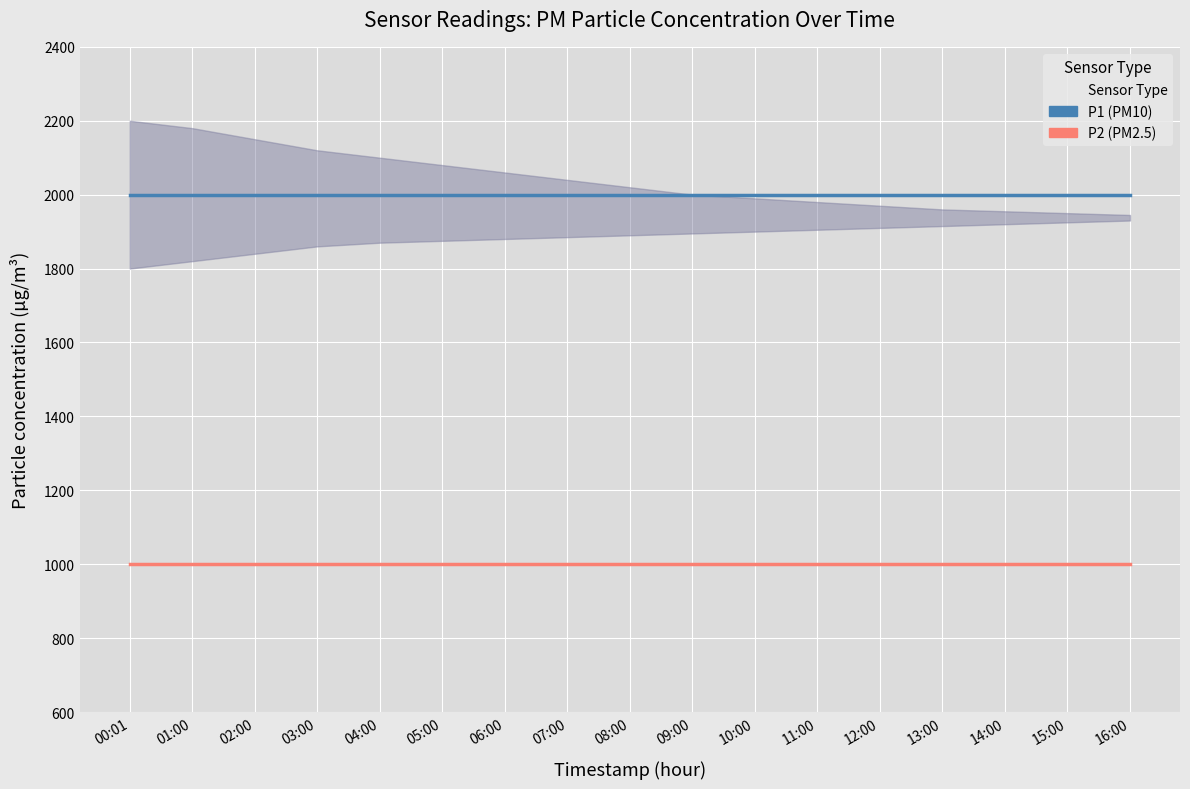

True or false: P1 (PM10) and P2 (PM2.5) intersect in this chart.

False